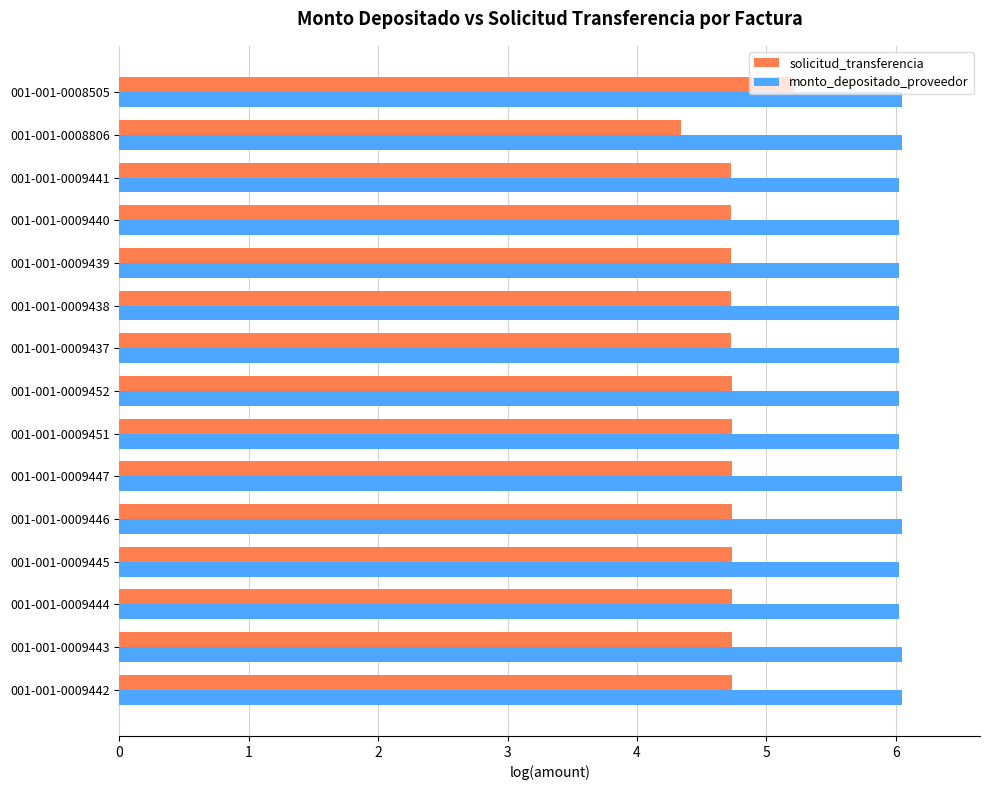

What is the sum of all monto_depositado_proveedor values?

90.5